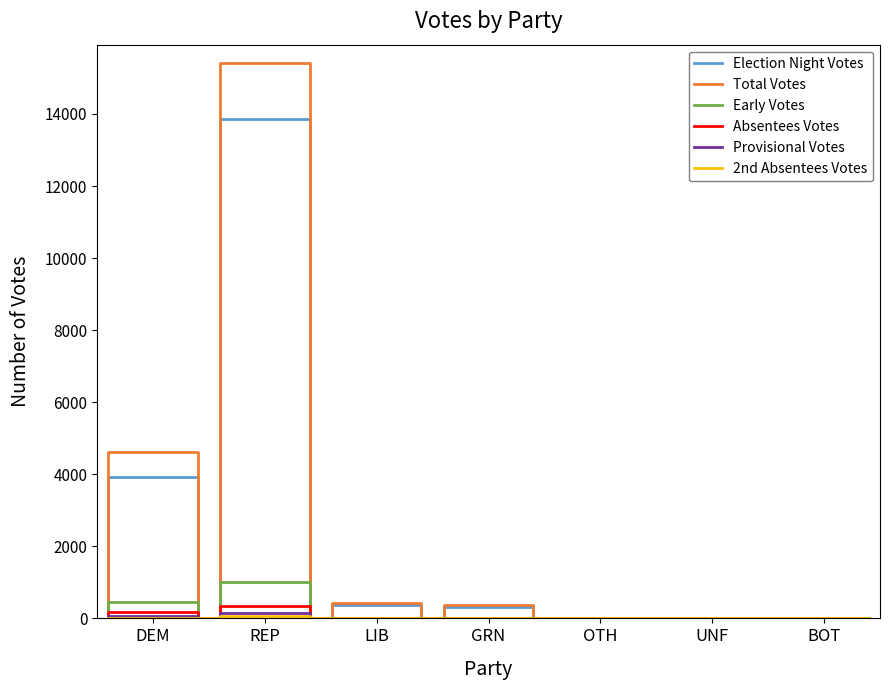

True or false: 2nd Absentees Votes and Absentees Votes cross at least once.

False